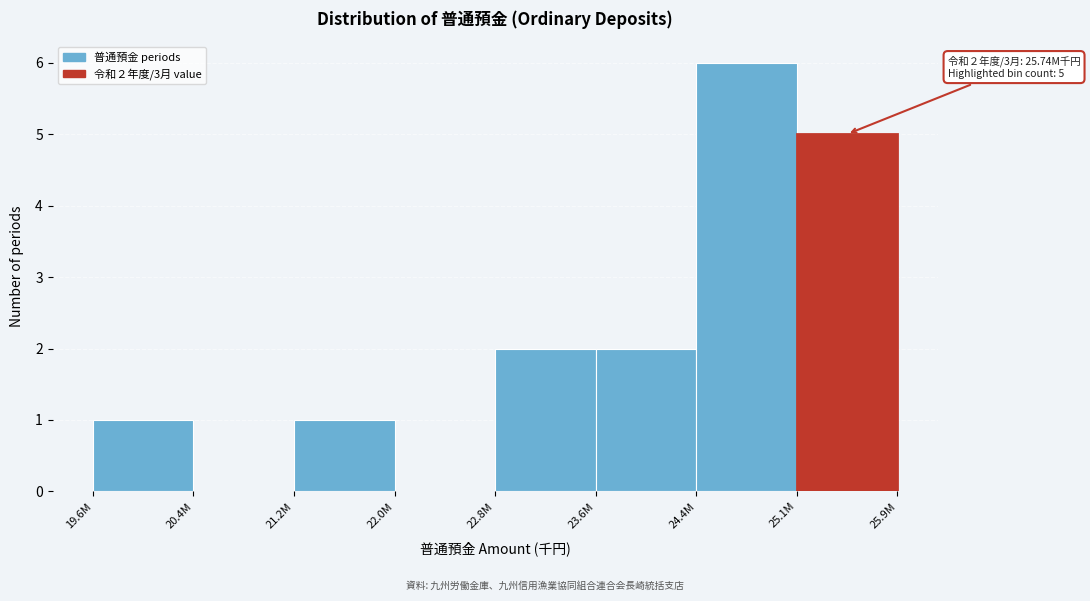

Reading right to left, transcribe all the data shown in this chart.

25.1M=5	24.4M=6	23.6M=2	22.8M=2	22.0M=0	21.2M=1	20.4M=0	19.6M=1